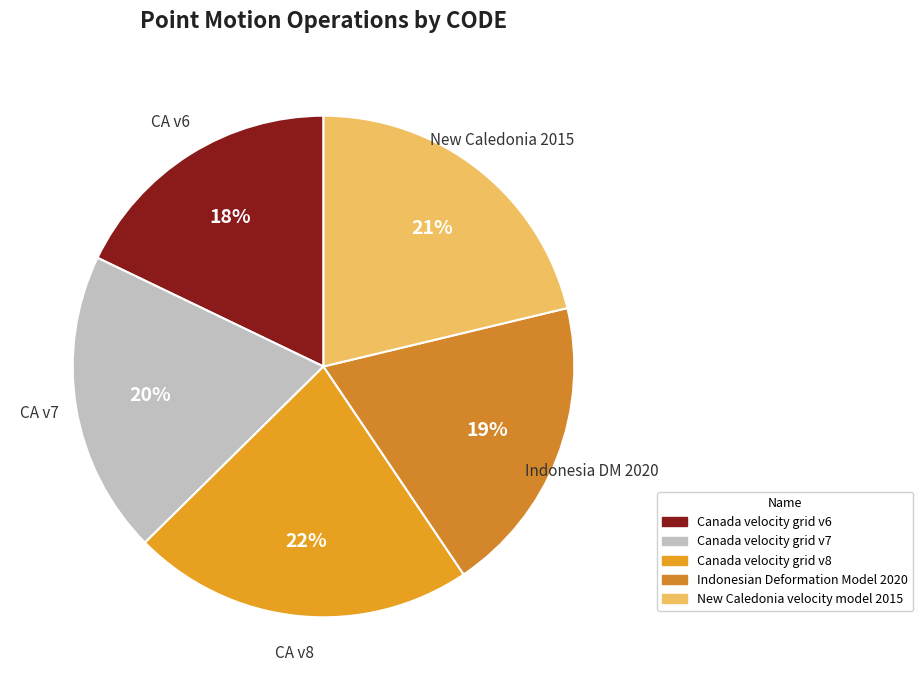

Combined, do New Caledonia velocity model 2015 and Canada velocity grid v8 account for over 50%?

No